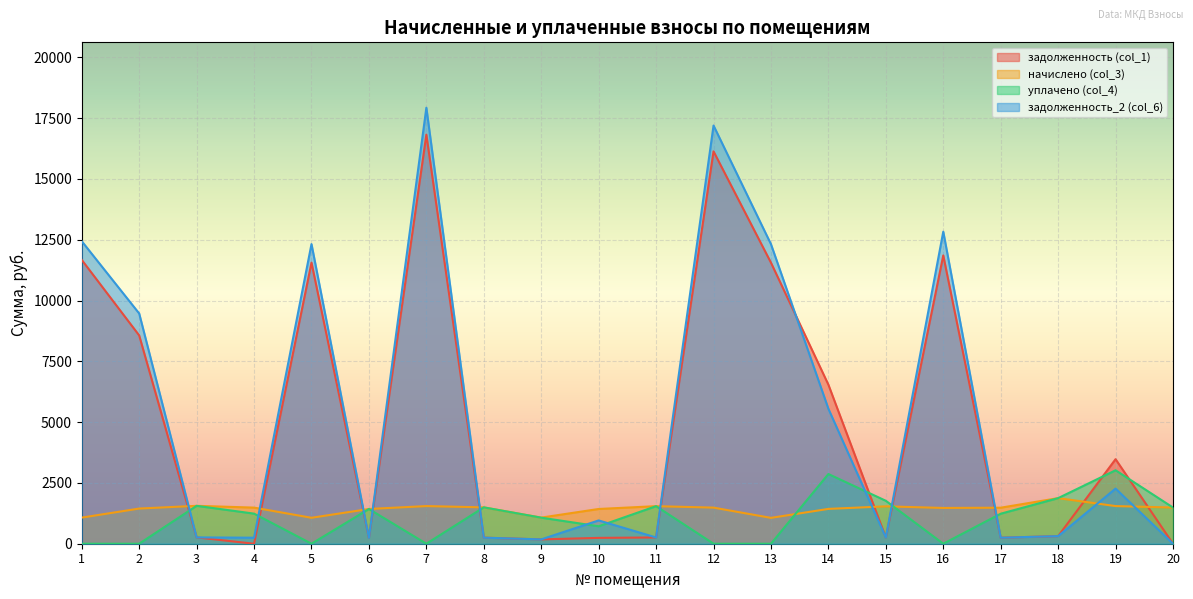

What are all the series names shown in the legend?

задолженность (col_1), начислено (col_3), уплачено (col_4), задолженность_2 (col_6)